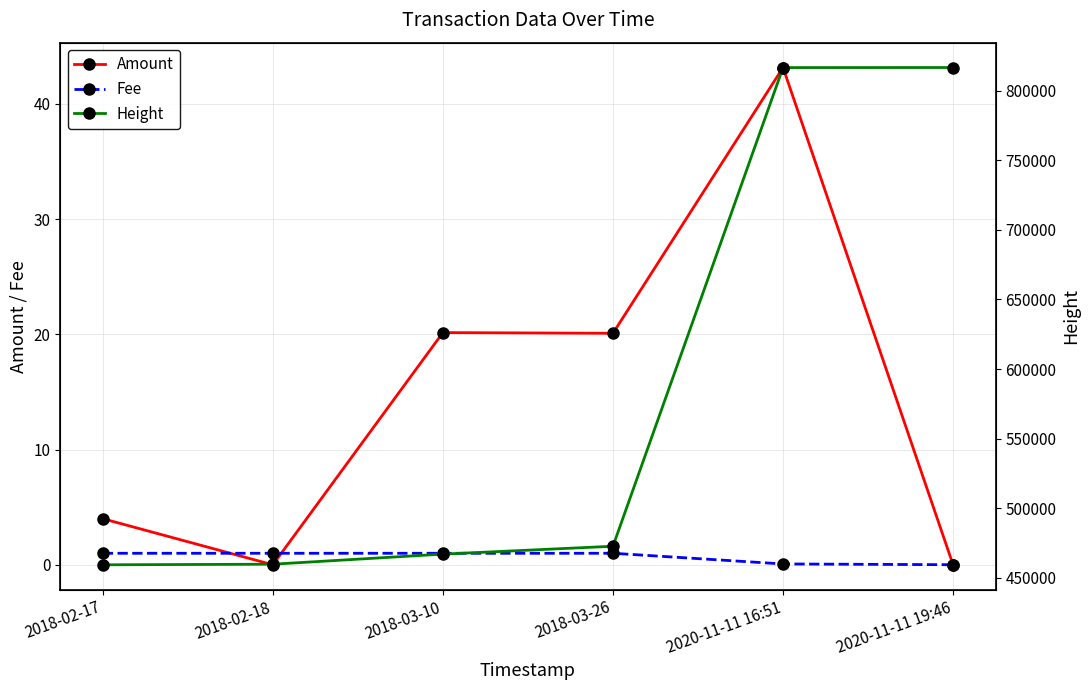

How many values in the Amount series are below 20?

3